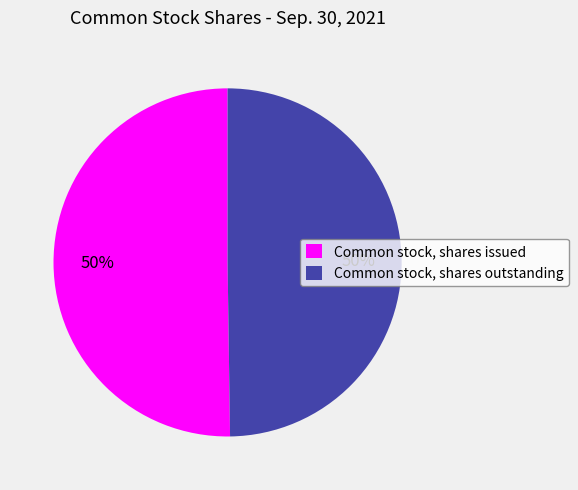

Approximately how many times larger is the value at Common stock, shares outstanding compared to Common stock, shares issued?

1.0